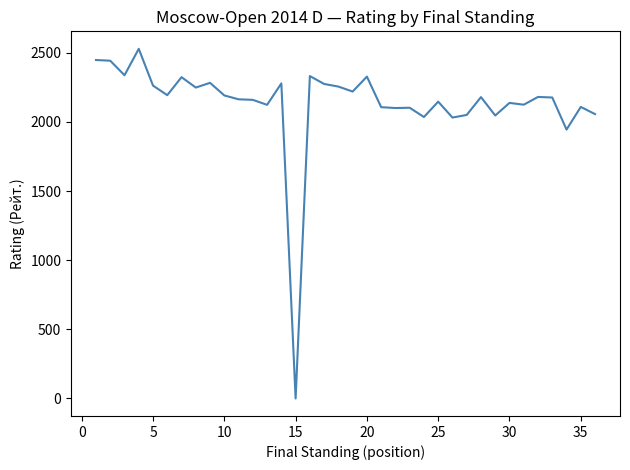

What is the maximum value shown in the chart?

2528